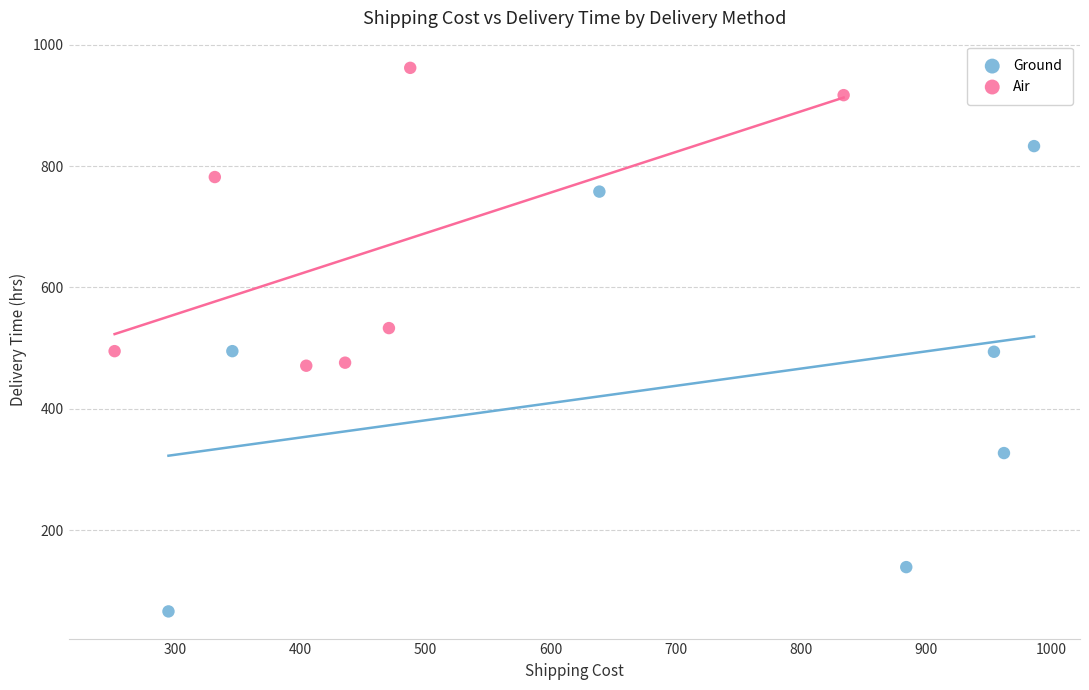

Which series reaches the maximum Y coordinate?

Air